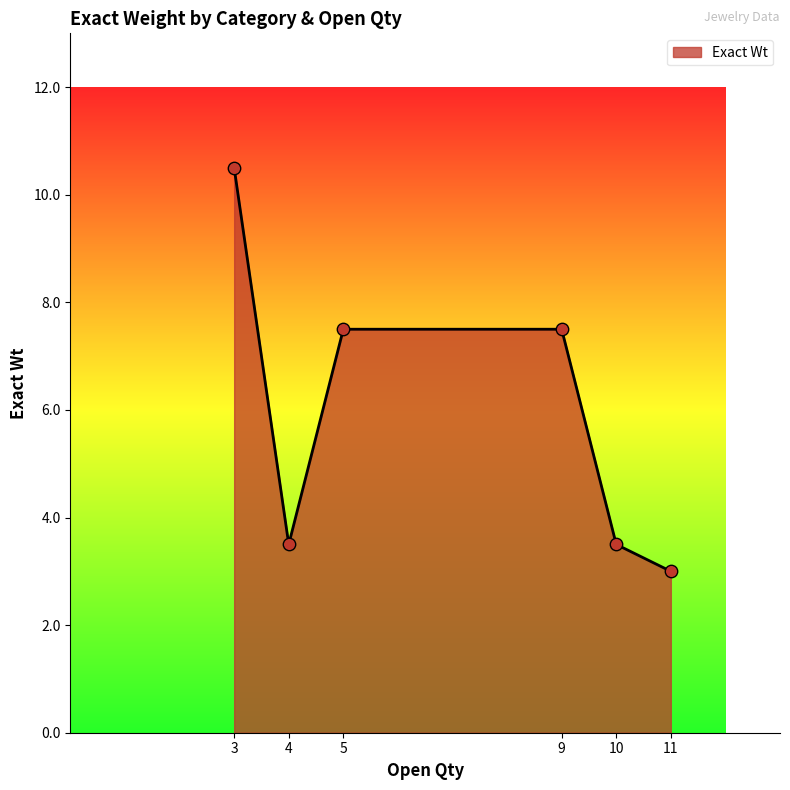

What is the change in value from 3 to 11?

-7.5